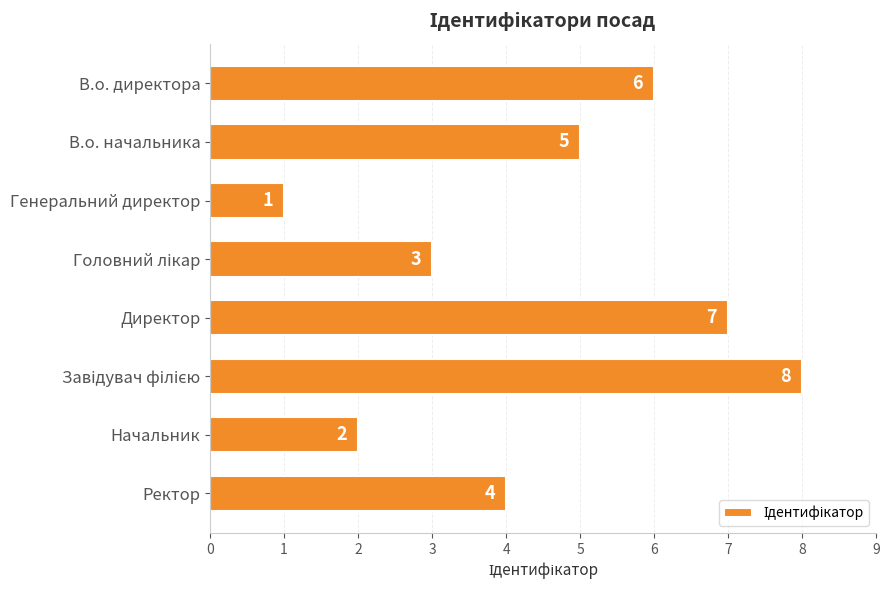

What is the sum of all values?

36